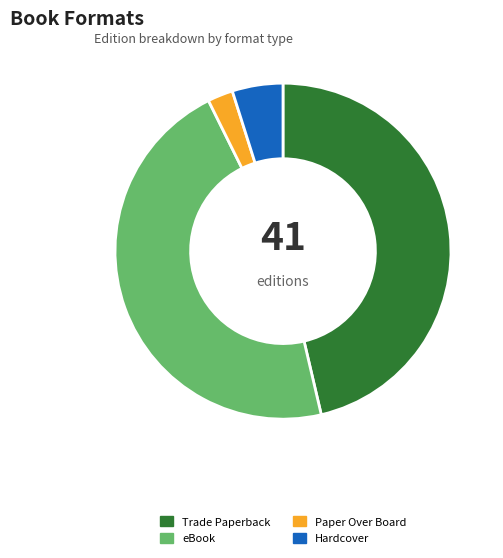

Do eBook and Paper Over Board together represent more than half of the pie?

No